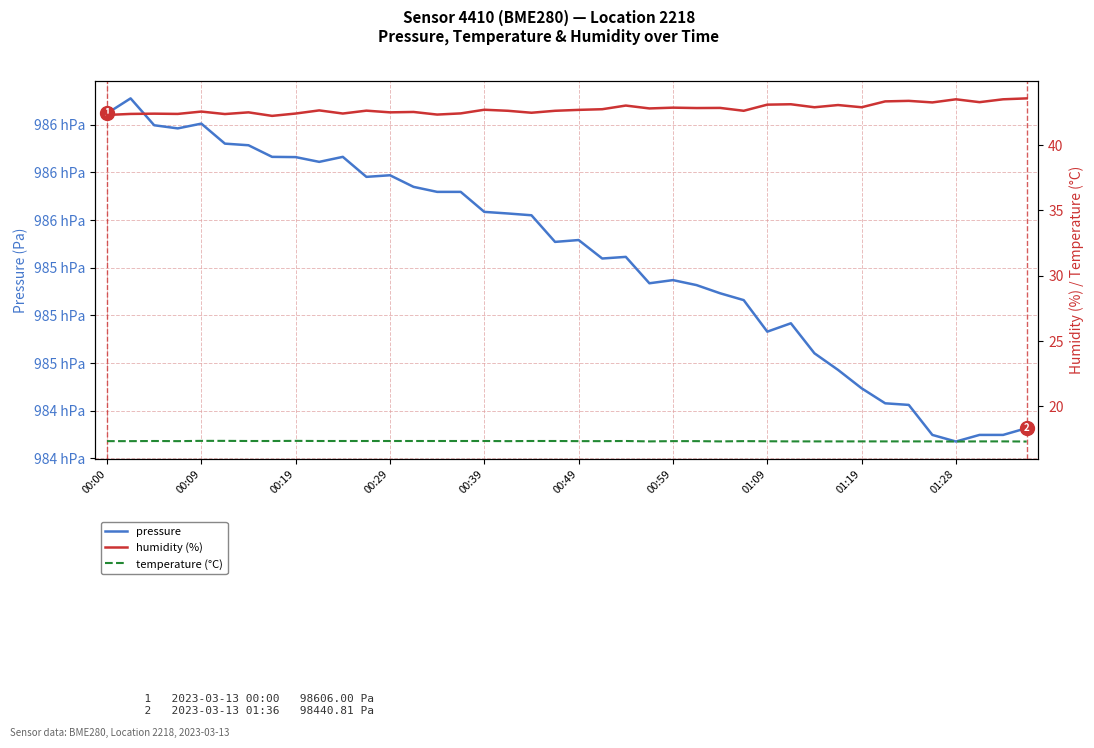

How many interior local peaks does the temperature (°C) series have?

4